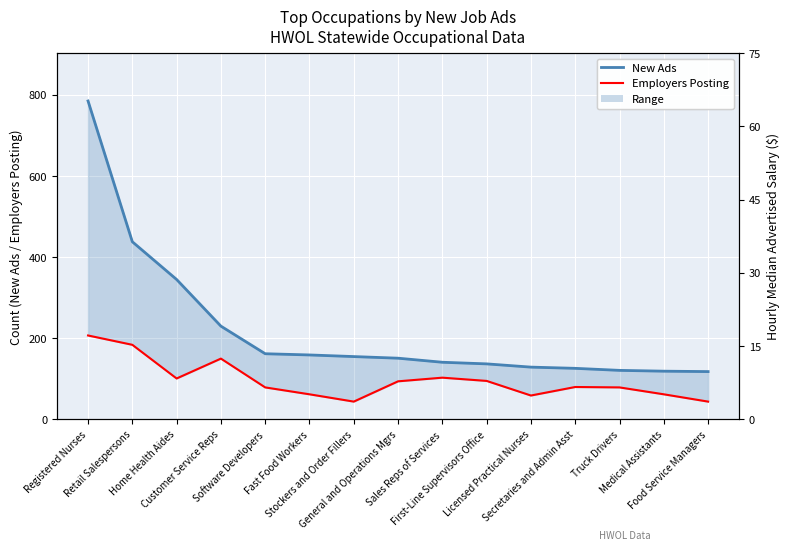

How many distinct data groups are displayed?

2